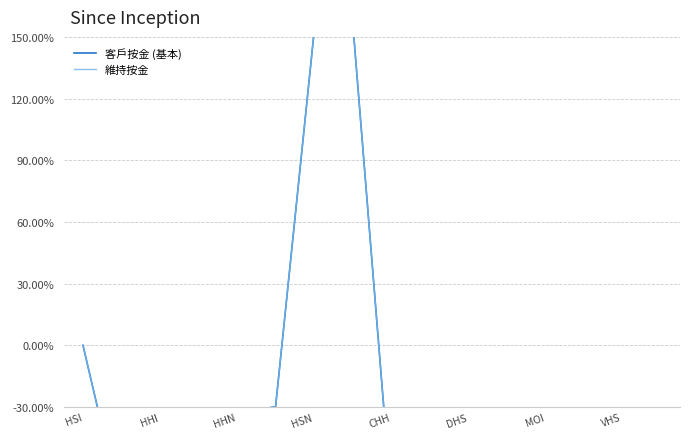

Reading right to left, extract all data points from this chart.

客戶按金 (基本): -64.7	-70.2	-79.7	-94.1	-90.8	-97.2	-98.9	-74.5	157.6	152.3	-29.8	-32.9	-92.1	-60.7	-80.0	0.0
維持按金: -64.7	-70.2	-79.7	-94.1	-90.8	-97.2	-98.9	-74.5	157.6	152.3	-29.8	-32.9	-92.1	-60.7	-80.0	0.0